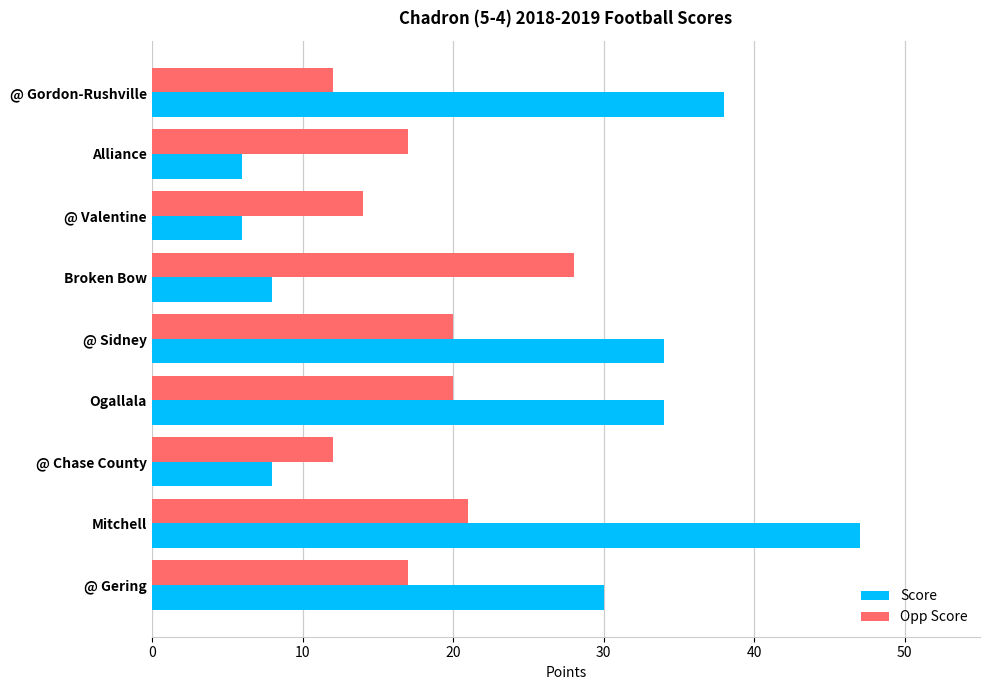

Between Broken Bow and @ Gering, which series saw the biggest shift?

Score